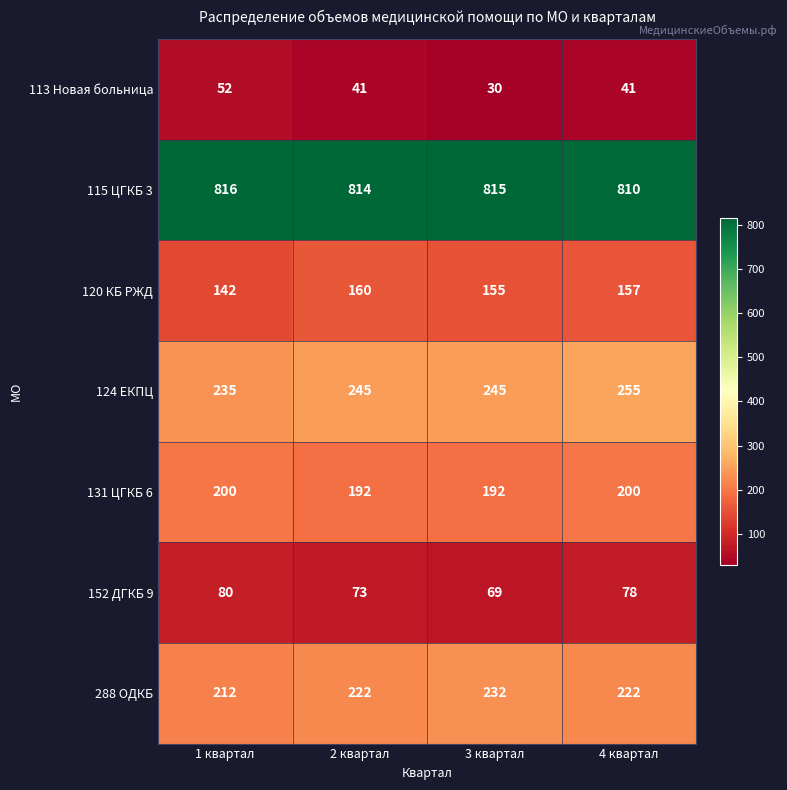

What is the greatest value displayed?

816